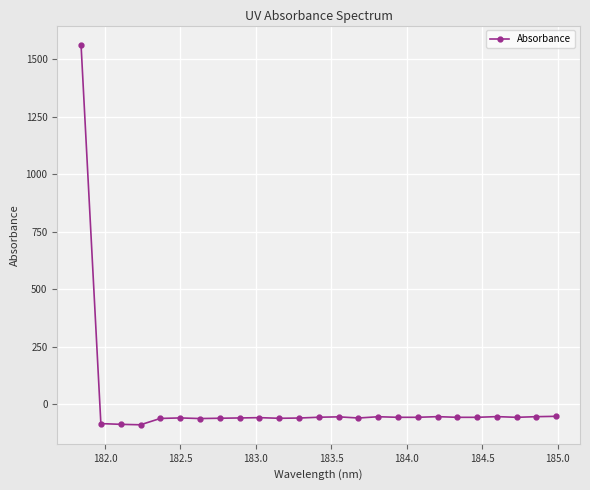

What is the sum of all values?

86.2